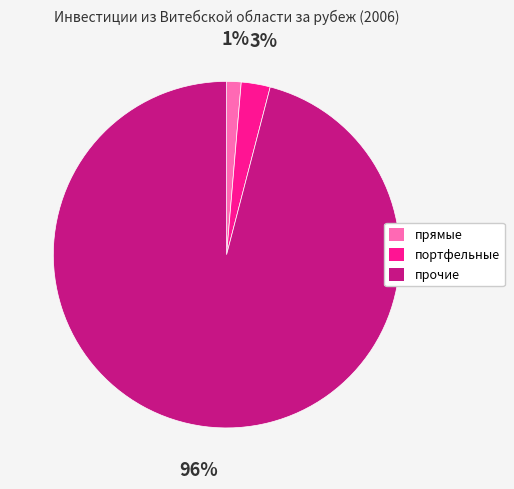

How many slices are in this pie chart?

3